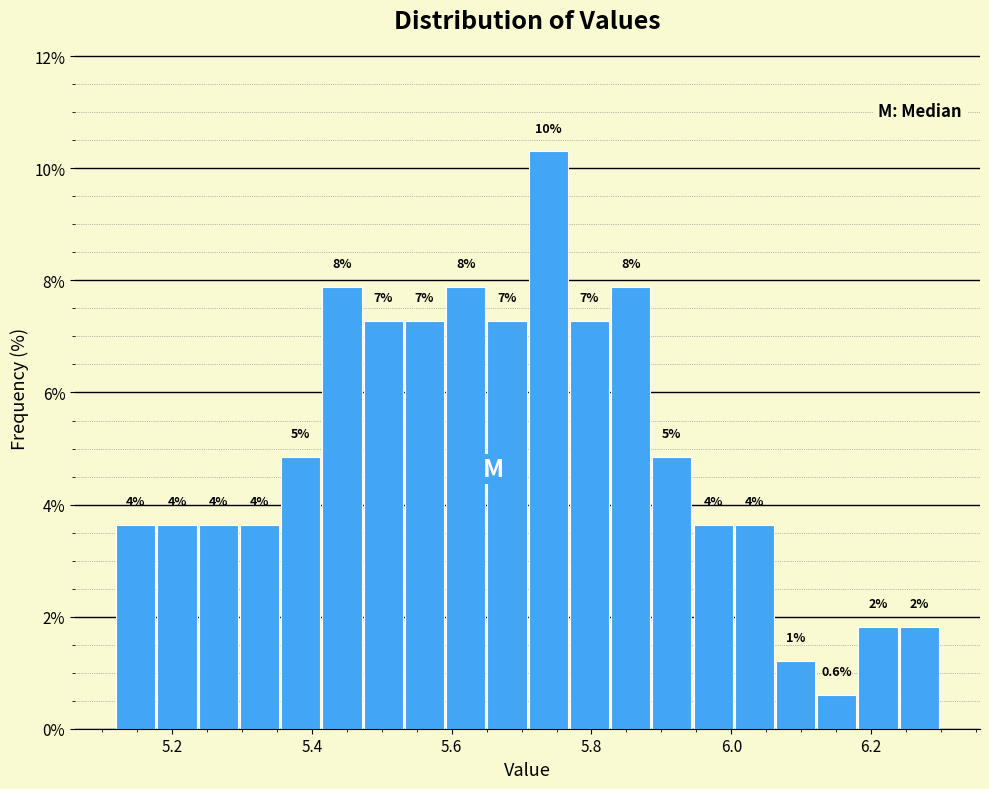

Read against the x-axis, roughly where is the centre of the tallest bar?

5.74